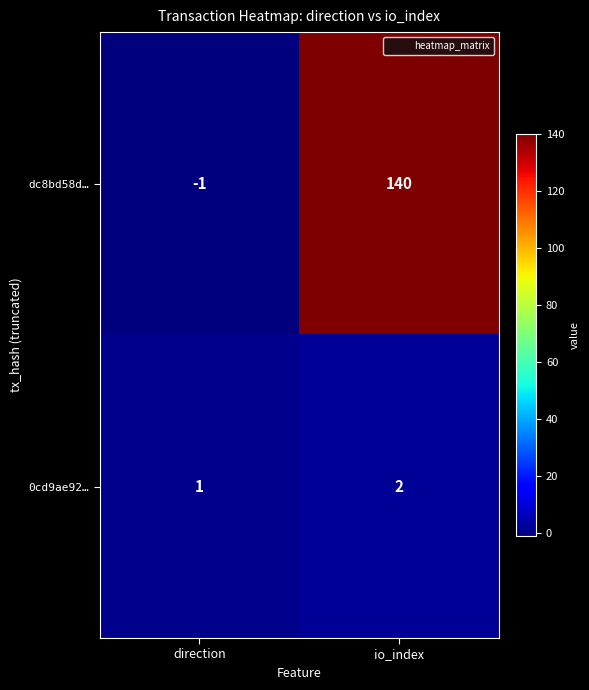

How many data points does each series have?

2